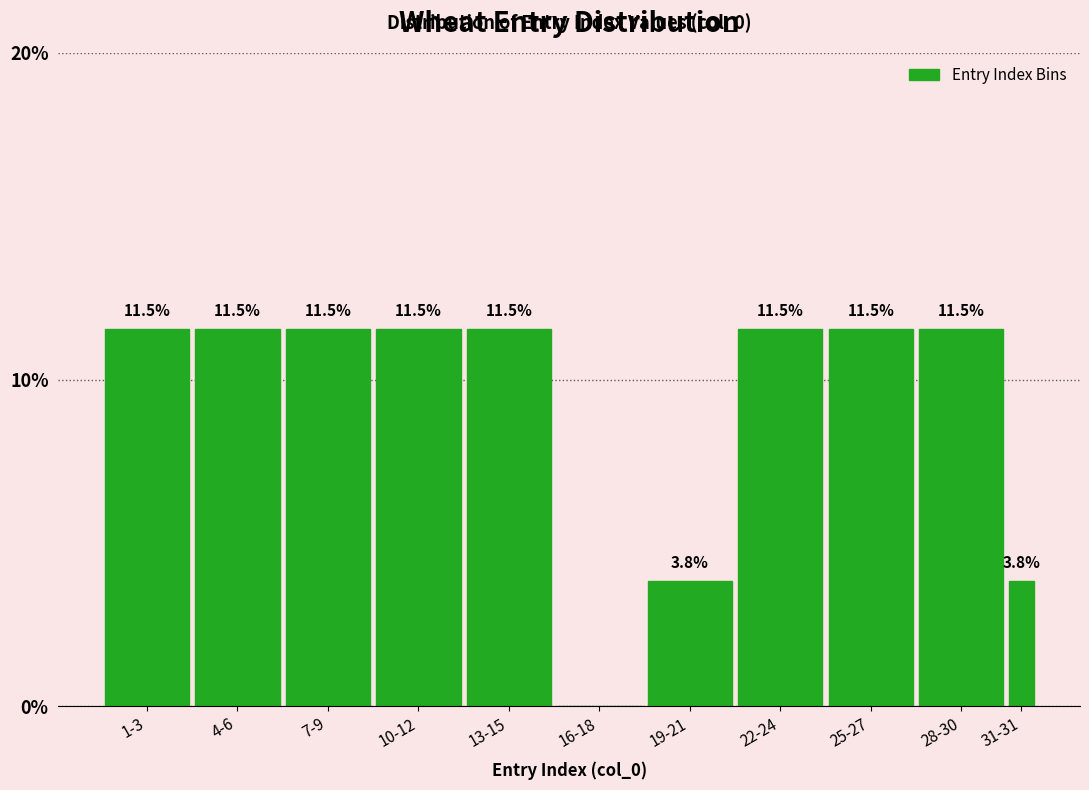

Reading right to left, transcribe all the data shown in this chart.

31-31=3.8	28-30=11.5	25-27=11.5	22-24=11.5	19-21=3.8	16-18=0.0	13-15=11.5	10-12=11.5	7-9=11.5	4-6=11.5	1-3=11.5